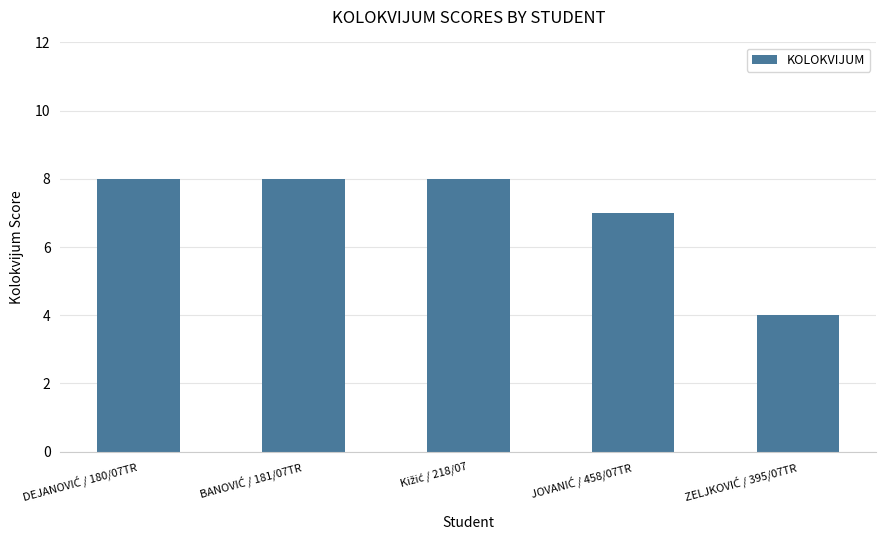

What is the greatest value displayed?

8